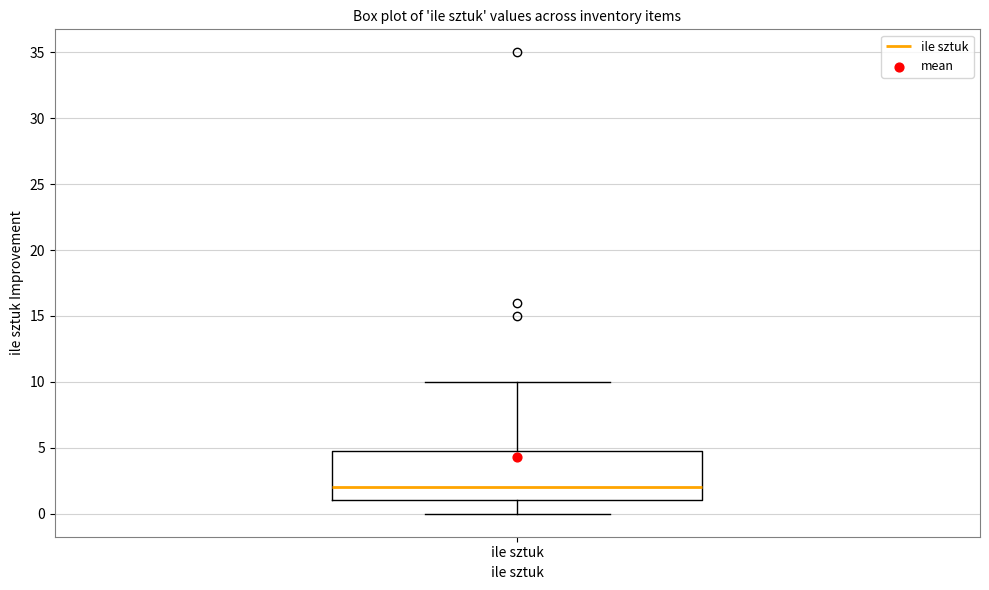

Where is the lower edge of the box for ile sztuk on the y-axis? The values are not printed on the chart, so give them approximately, as read against the axis.

1